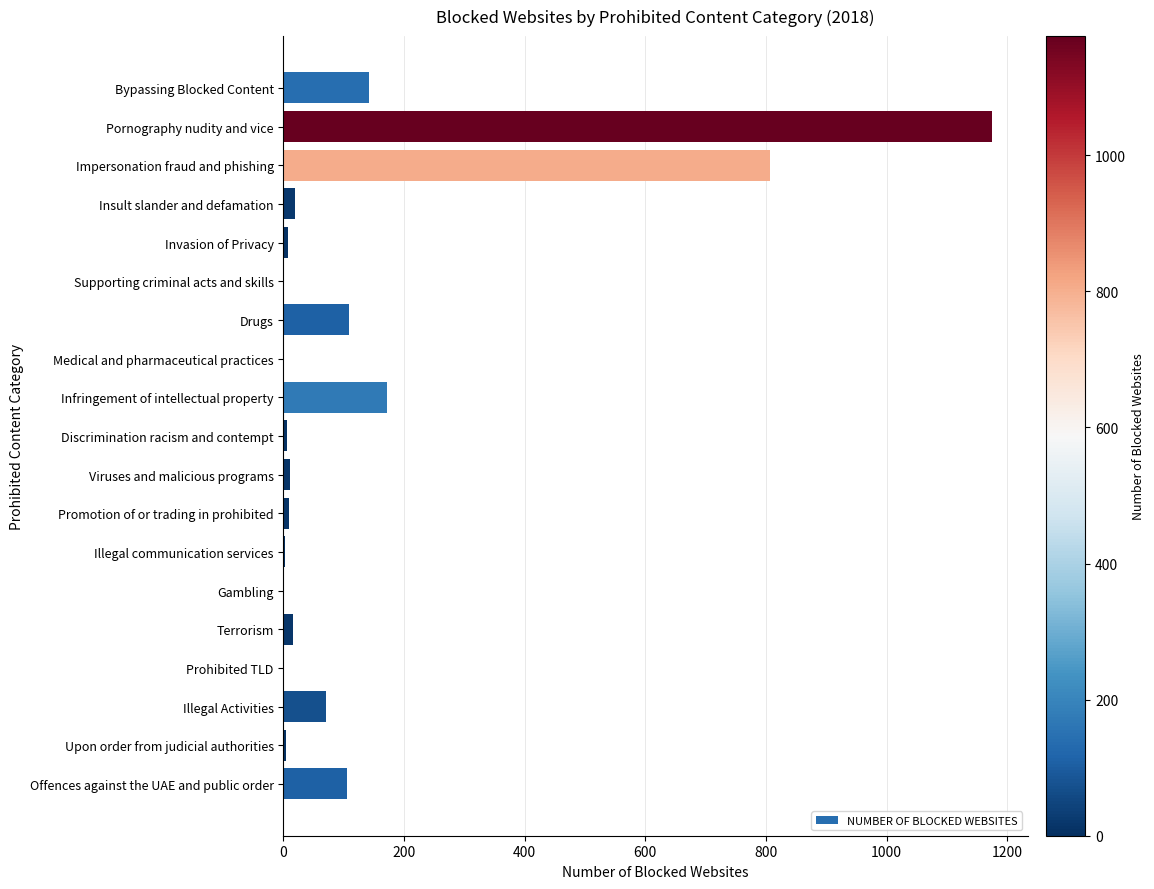

What is the sum of all values?

2659